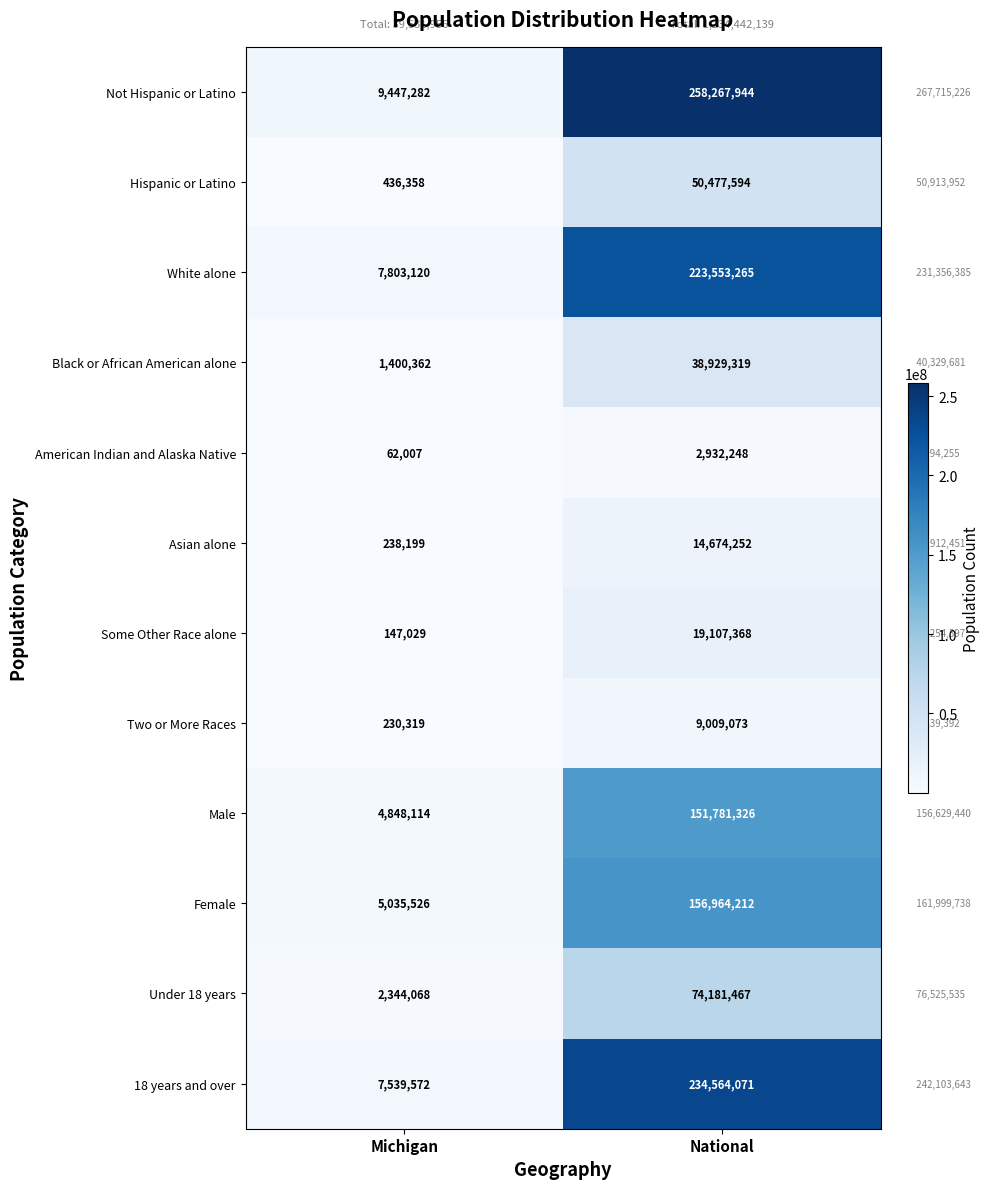

At National, list the series in order from smallest to largest.

American Indian and Alaska Native, Two or More Races, Asian alone, Some Other Race alone, Black or African American alone, Hispanic or Latino, Under 18 years, Male, Female, White alone, 18 years and over, Not Hispanic or Latino